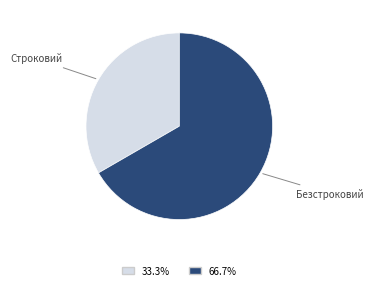

Is there any slice that represents more than half of the pie?

Yes